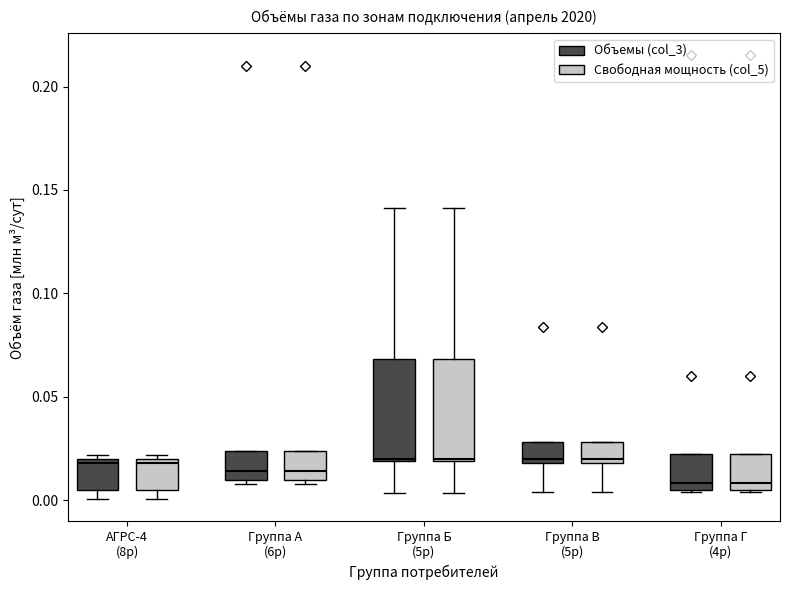

Where does the lower whisker of the box for Группа В (5р) (Объемы (col_3)) end on the y-axis? The values are not printed on the chart, so give them approximately, as read against the axis.

0.005